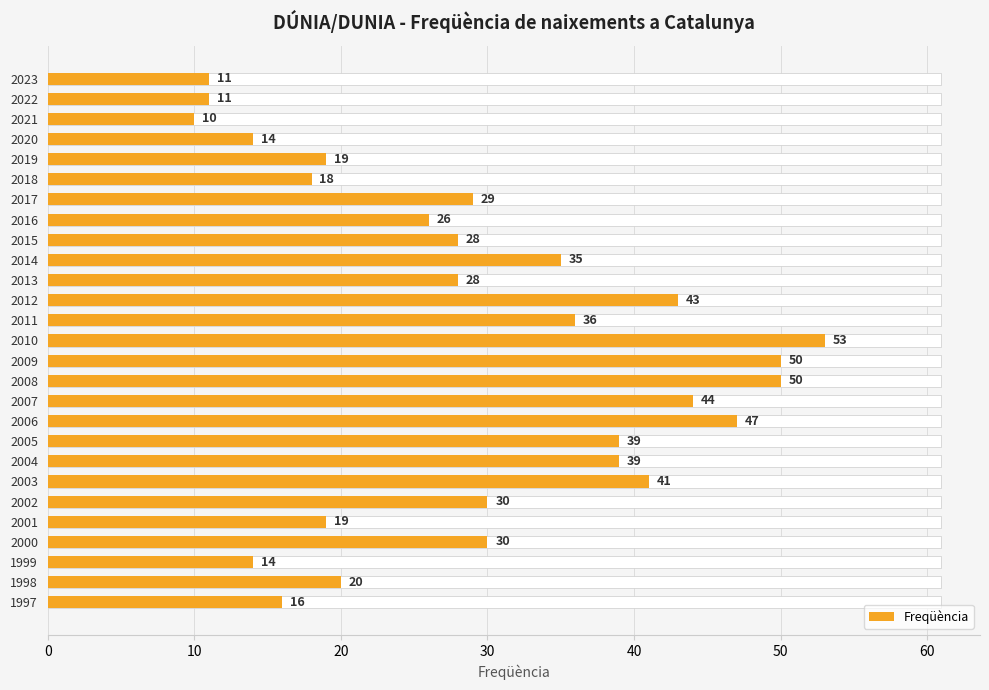

What is the change in value from 2011 to 1998?

-16